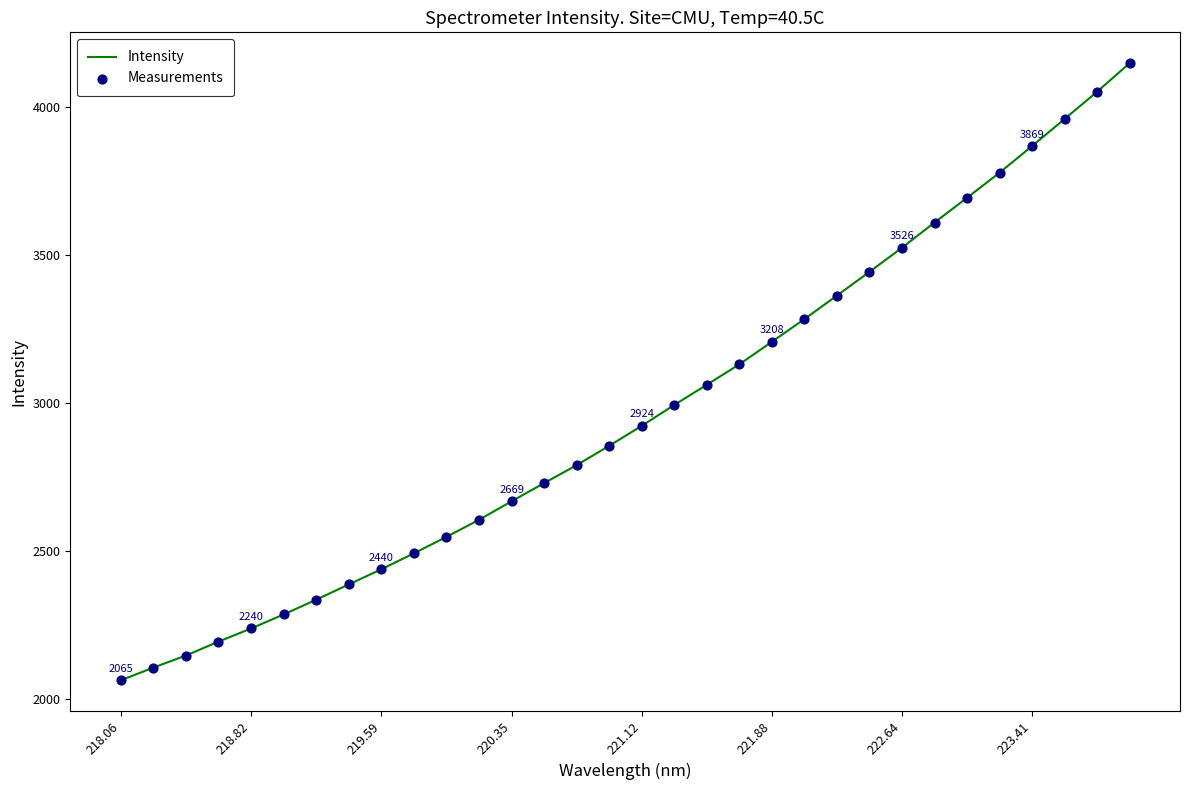

What is the minimum value shown in the chart?

2064.6